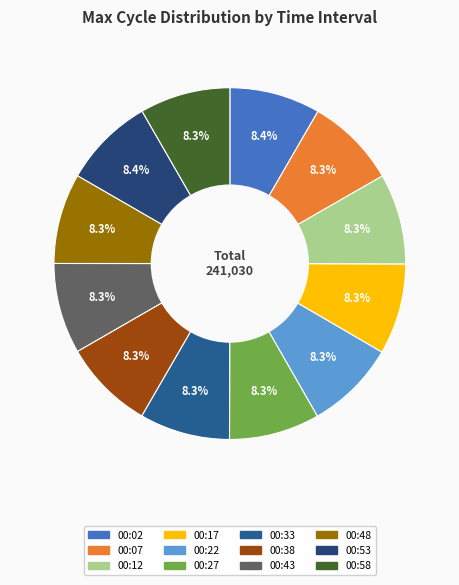

Is 00:43 the majority of the pie?

No